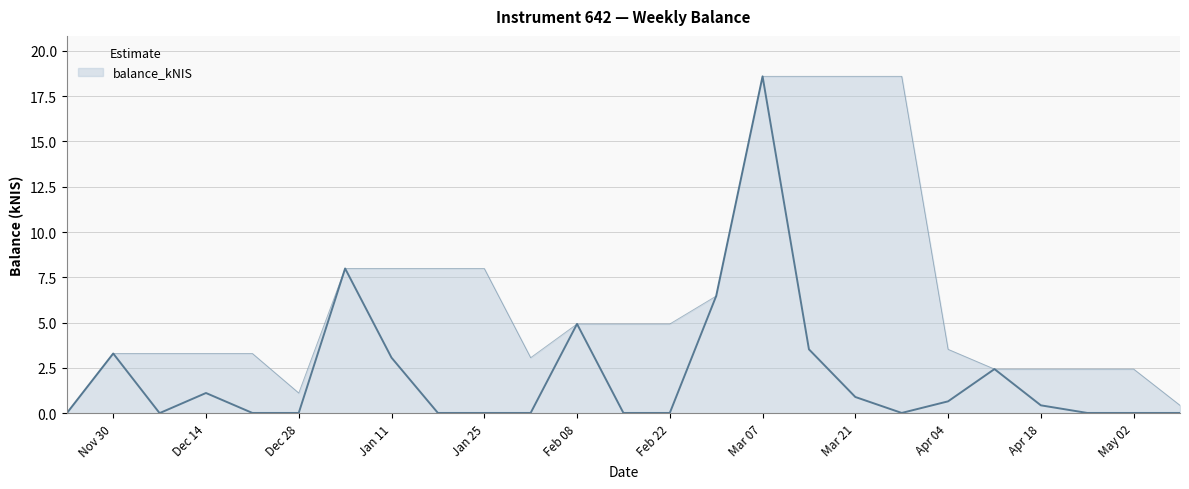

What position from the right is Nov 30?

24